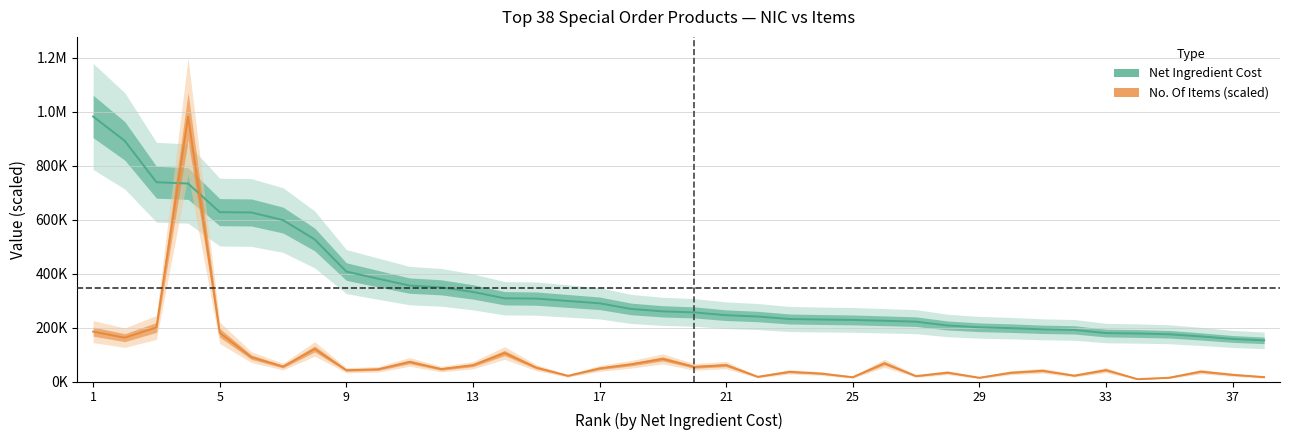

True or false: No. Of Items and Net Ingredient Cost cross at least once.

True